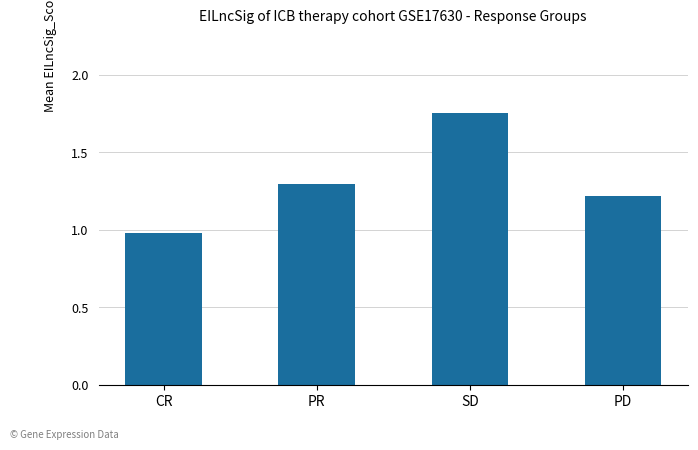

Between SD and PD, which is larger?

SD